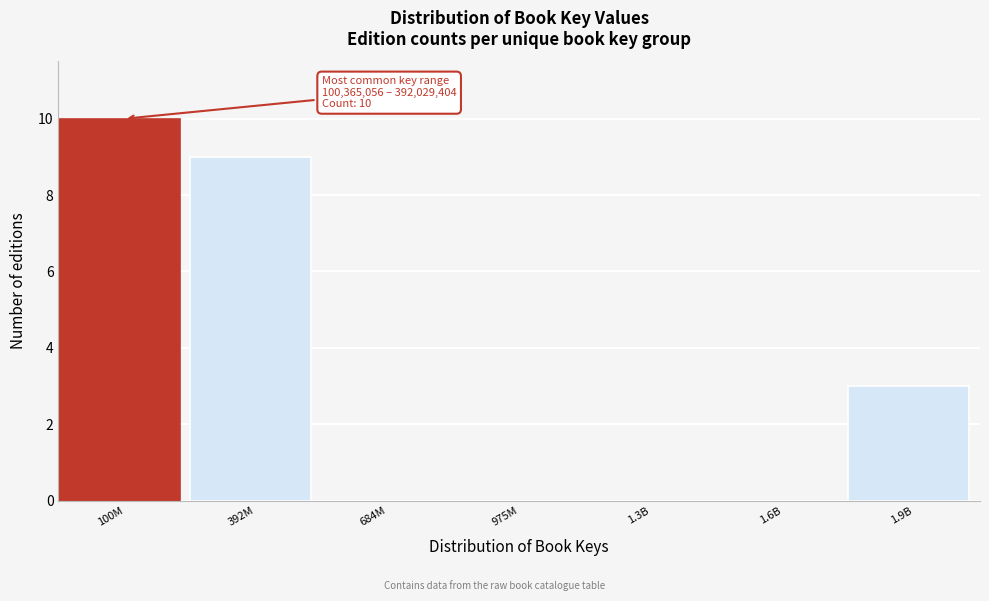

Reading right to left, extract all data points from this chart.

1.9B=3	1.6B=0	1.3B=0	975M=0	684M=0	392M=9	100M=10